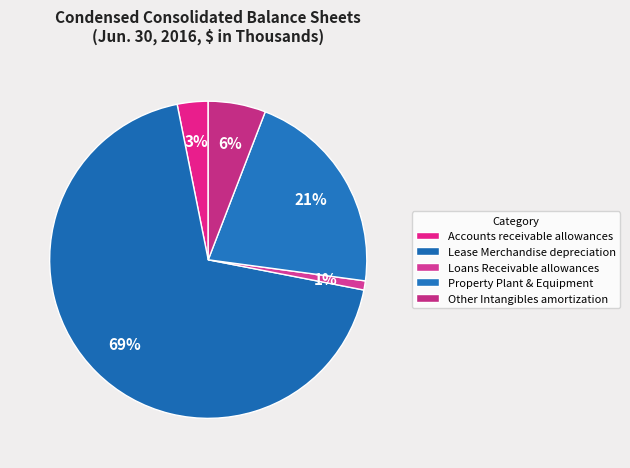

How much of the chart is everything except Loans Receivable allowances?

99.1%